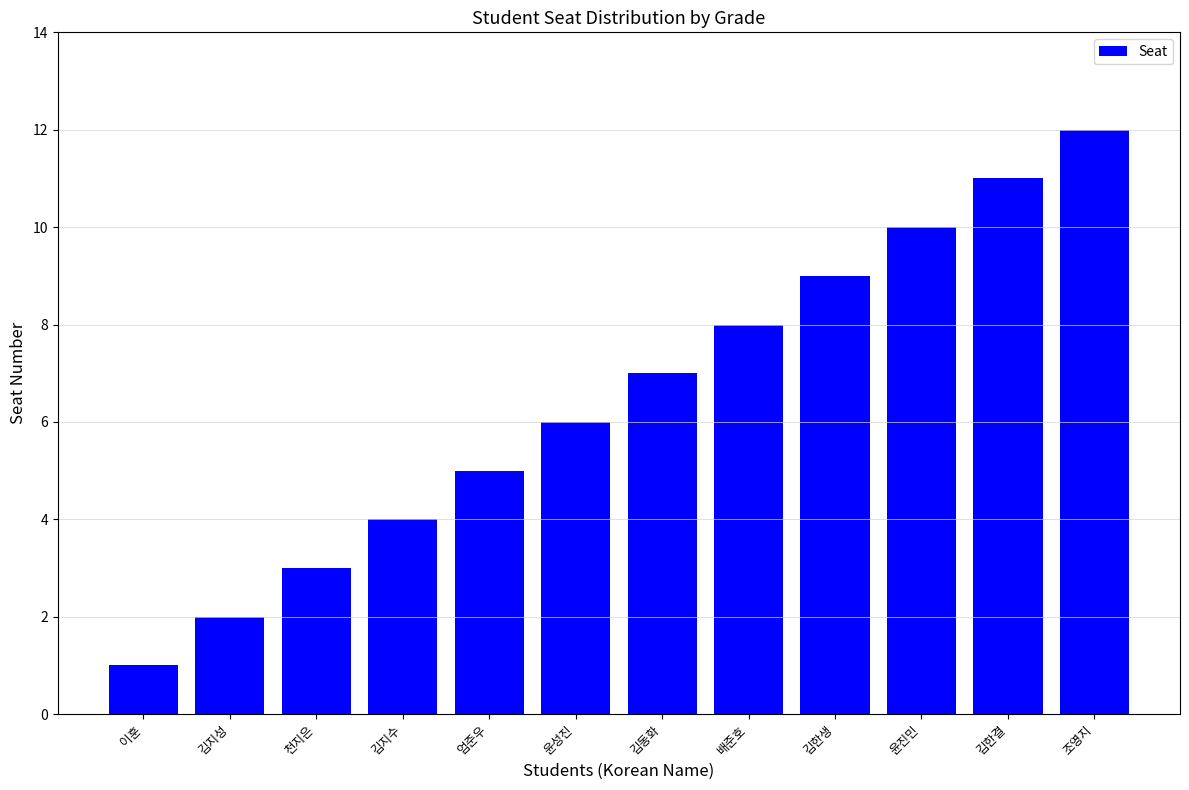

What is the change in value from 천지은 to 엄준우?

+2